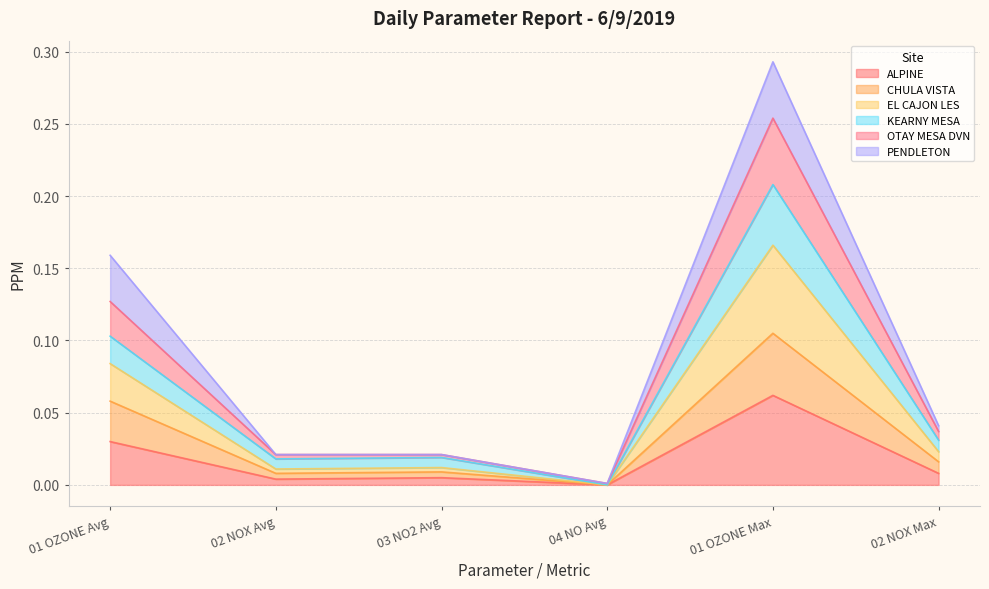

What position from the left is 01 OZONE Avg?

1